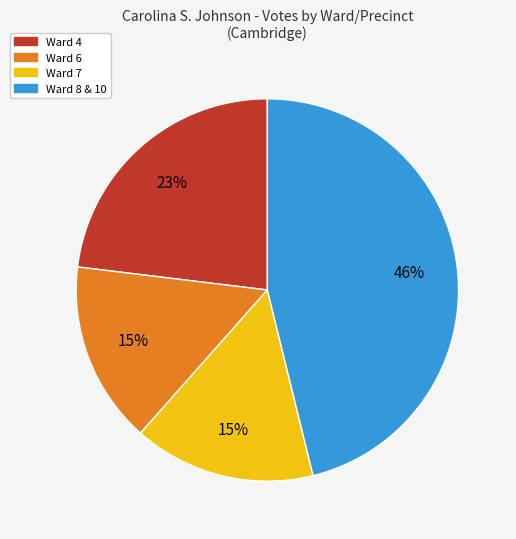

Does any single category account for the majority?

No